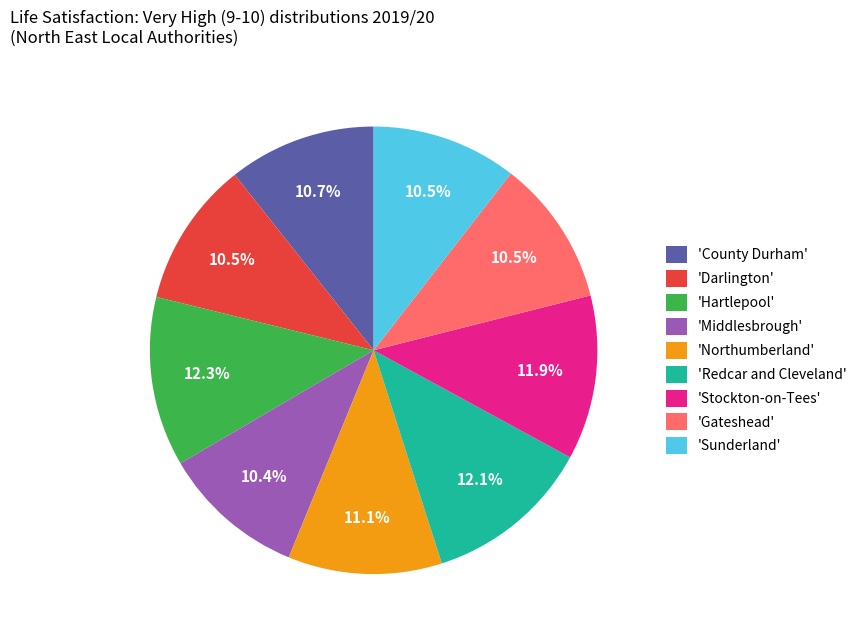

Approximately how many times larger is the value at 'Redcar and Cleveland' compared to 'Hartlepool'?

1.0